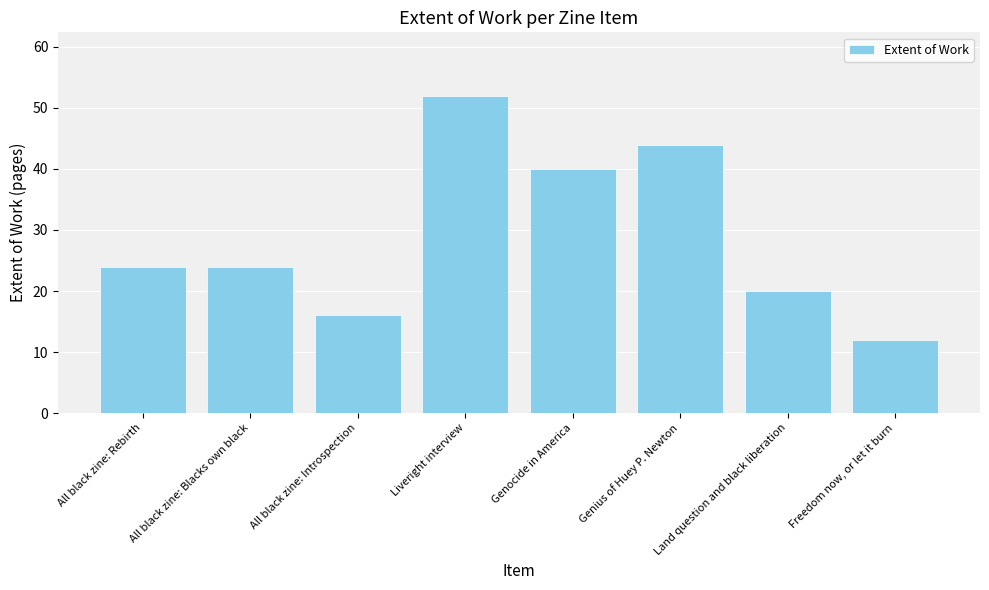

What is the difference between the maximum and second lowest values?

36